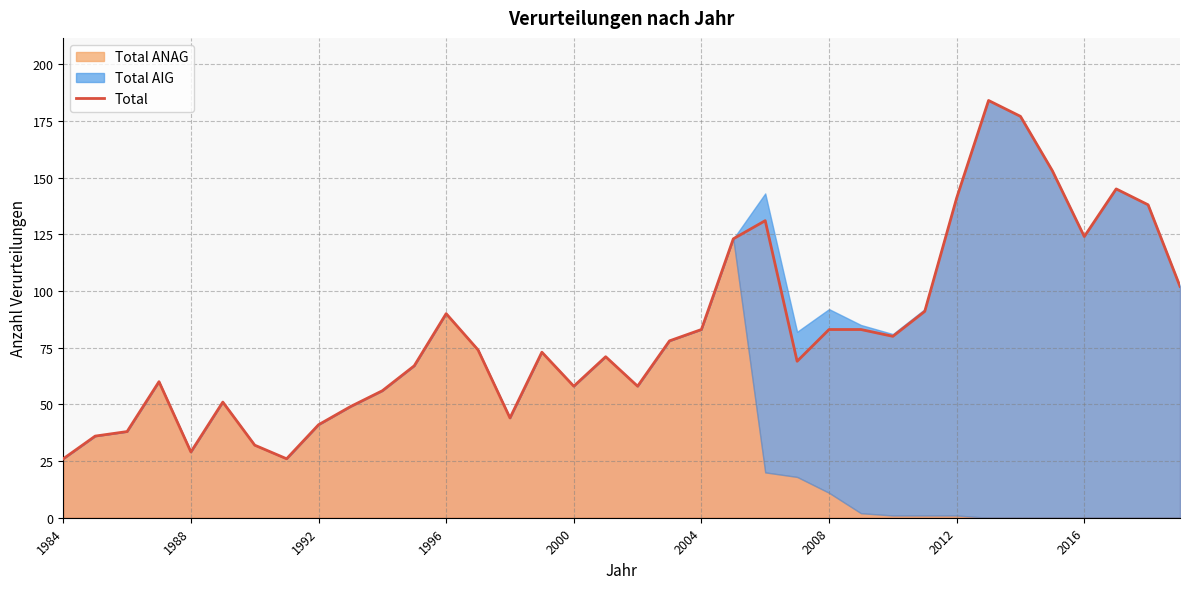

What is the value of the 15th point from the left?

44